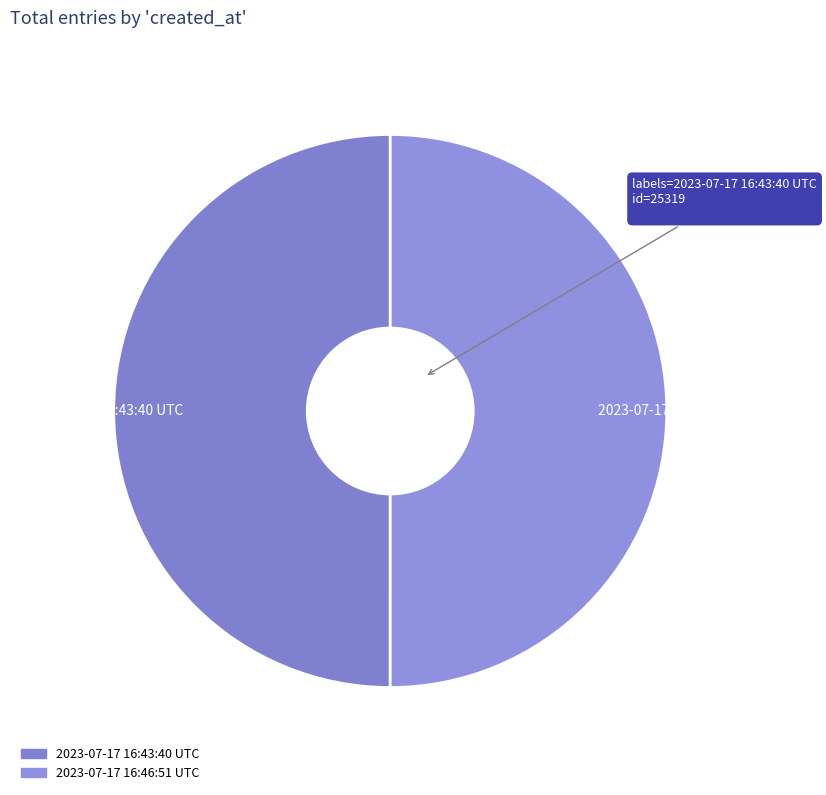

What is the ratio of the value at 2023-07-17 16:43:40 UTC to the value at 2023-07-17 16:46:51 UTC?

1.0